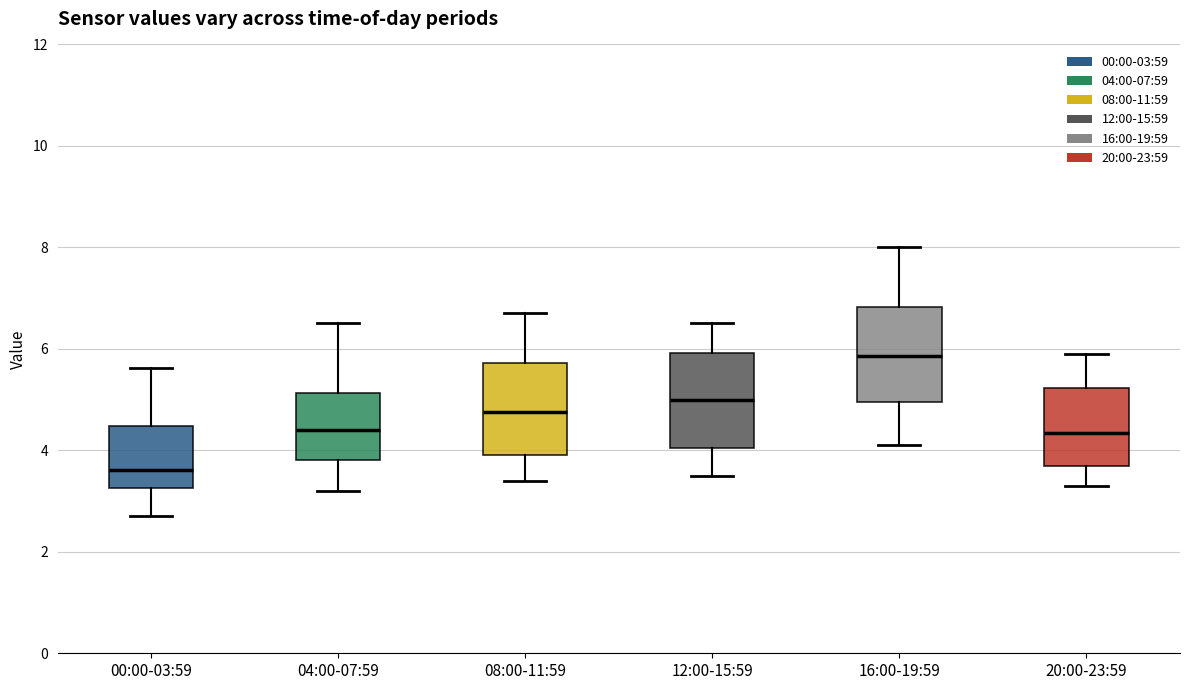

Reading left to right, read every box against the y-axis: the position of its median line, the range the box covers, and the ends of its whiskers. The values are not printed on the chart, so give them approximately, as read against the axis.

00:00-03:59: median 3.6, box 3.2 to 4.4, whiskers 2.8 to 5.6
04:00-07:59: median 4.4, box 3.8 to 5.2, whiskers 3.2 to 6.6
08:00-11:59: median 4.8, box 4.0 to 5.8, whiskers 3.4 to 6.8
12:00-15:59: median 5.0, box 4.0 to 6.0, whiskers 3.6 to 6.6
16:00-19:59: median 5.8, box 5.0 to 6.8, whiskers 4.2 to 8.0
20:00-23:59: median 4.4, box 3.8 to 5.2, whiskers 3.4 to 6.0